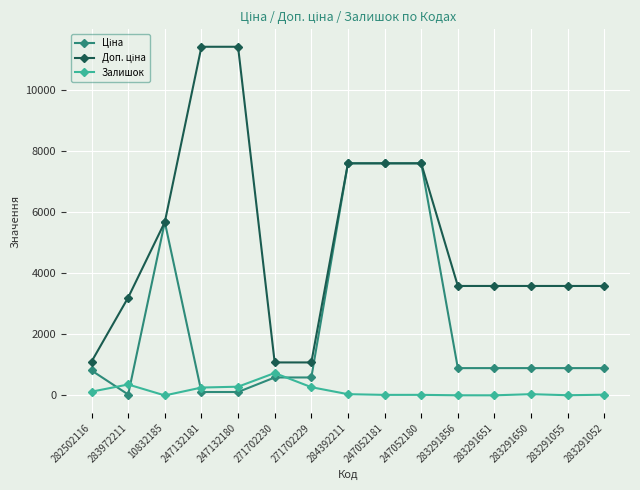

What is the greatest value displayed?

11410.0